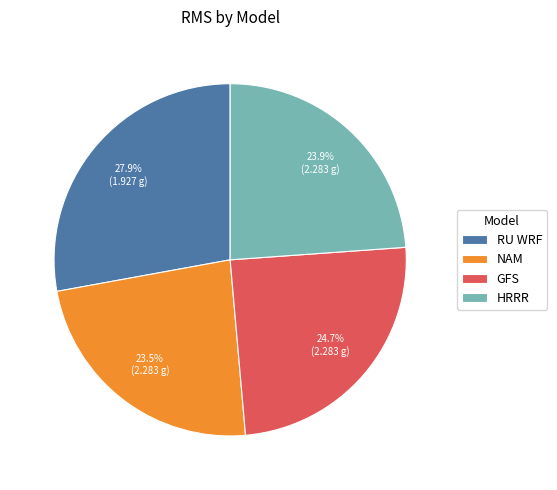

Between GFS and NAM, which is larger?

GFS